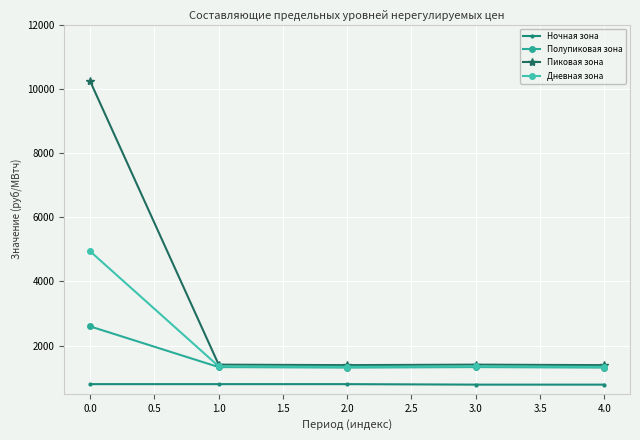

What position from the left is 0.0?

1